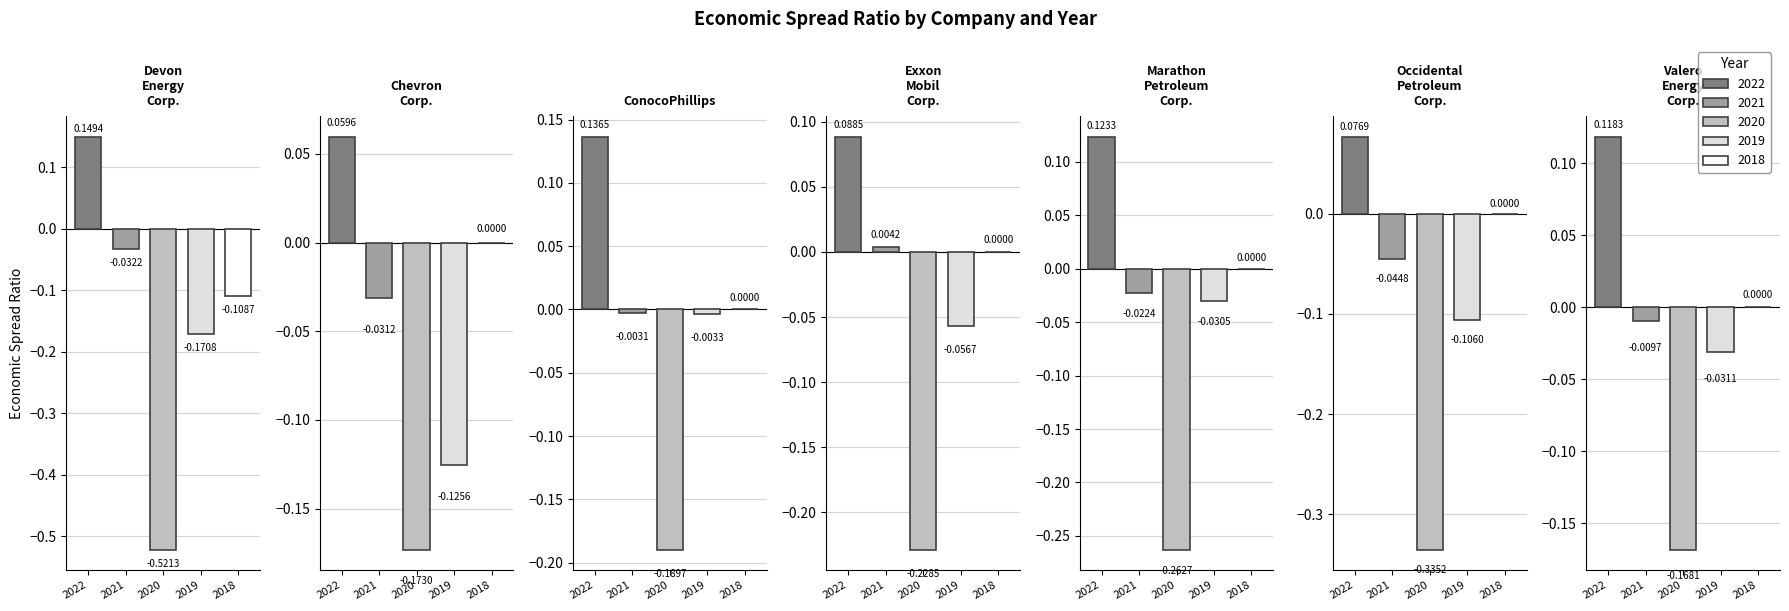

What is the difference between the second highest and second lowest values in the 2020 series?

0.2